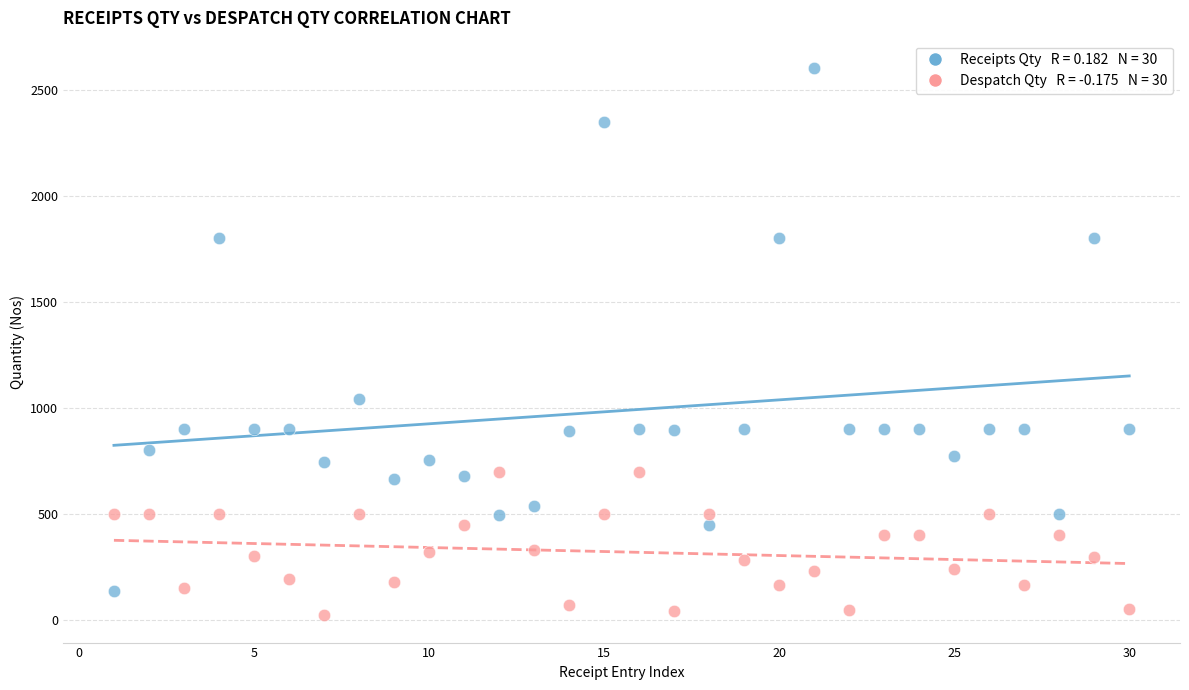

Across all series, what Y value is closest to 1313?

1044